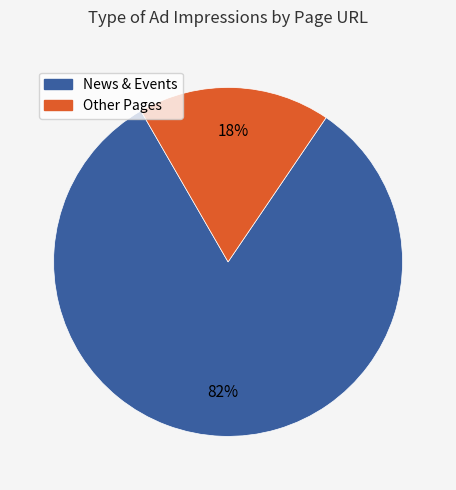

To the nearest percent, what is the average slice percentage?

50%